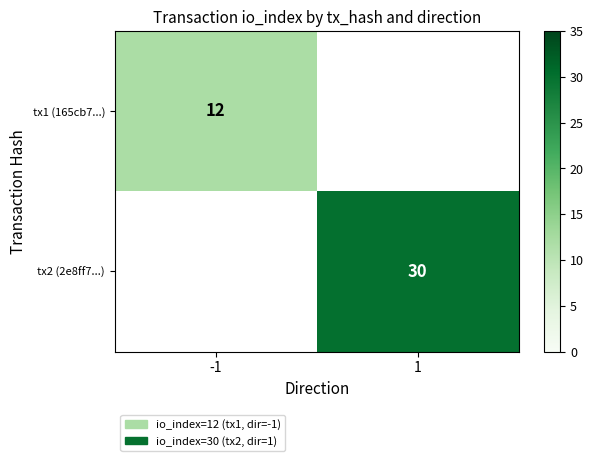

At which category does the chart reach its minimum across all series?

-1